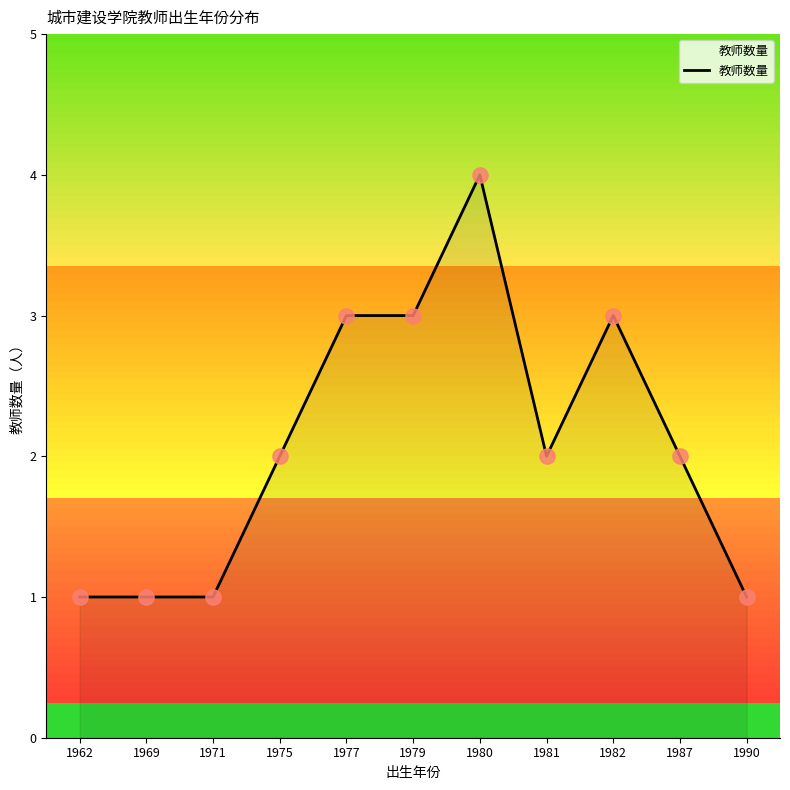

What is the change in value from 1969 to 1980?

+3